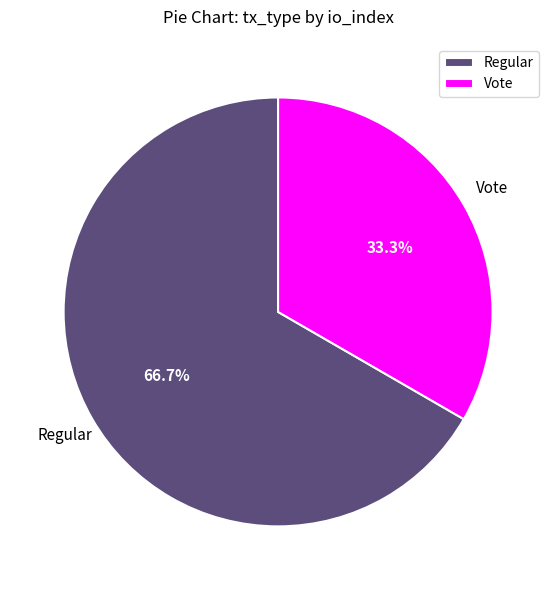

What is the total percentage of Vote and Regular?

100.0%